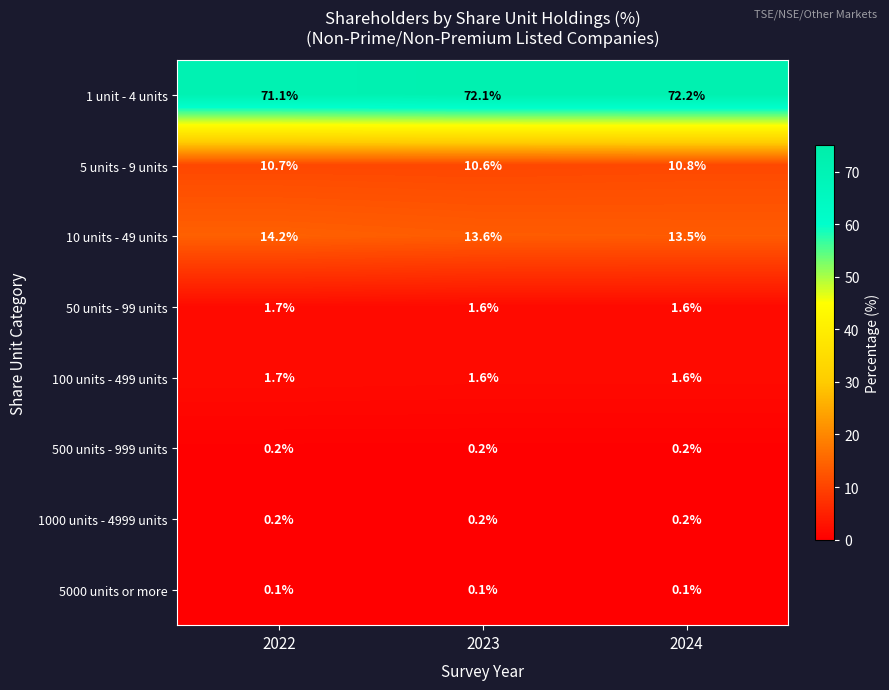

Which category has the lowest value in the 5 units - 9 units series?

2023